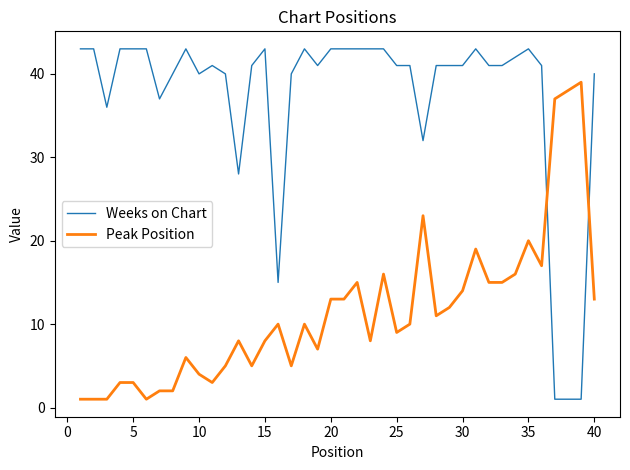

Which series has the largest range (max minus min)?

Weeks on Chart